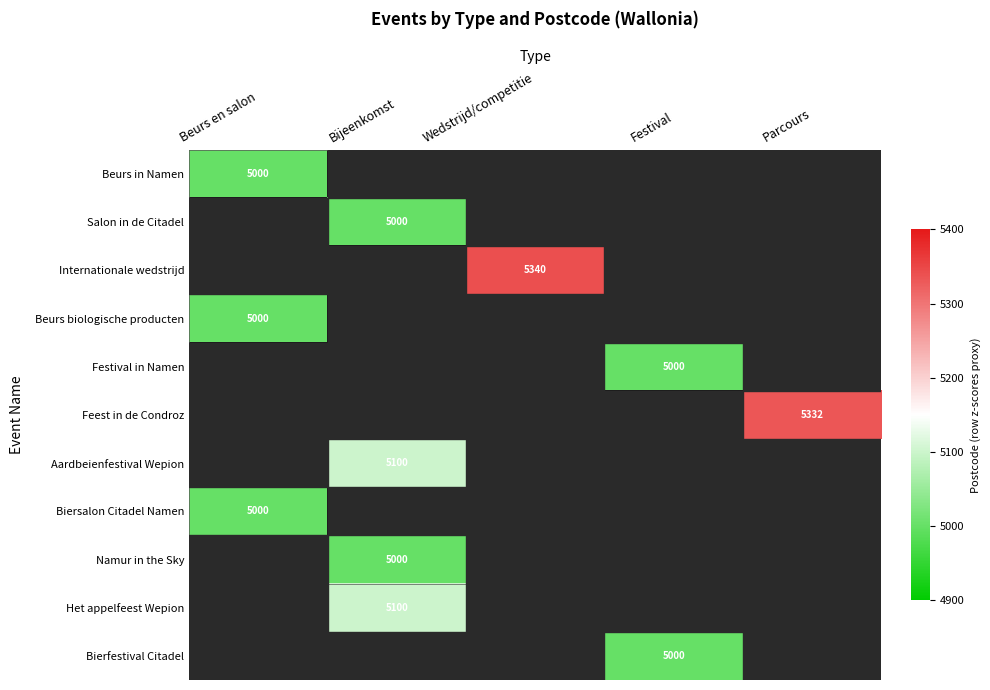

Which category has the lowest value across all series?

Beurs en salon